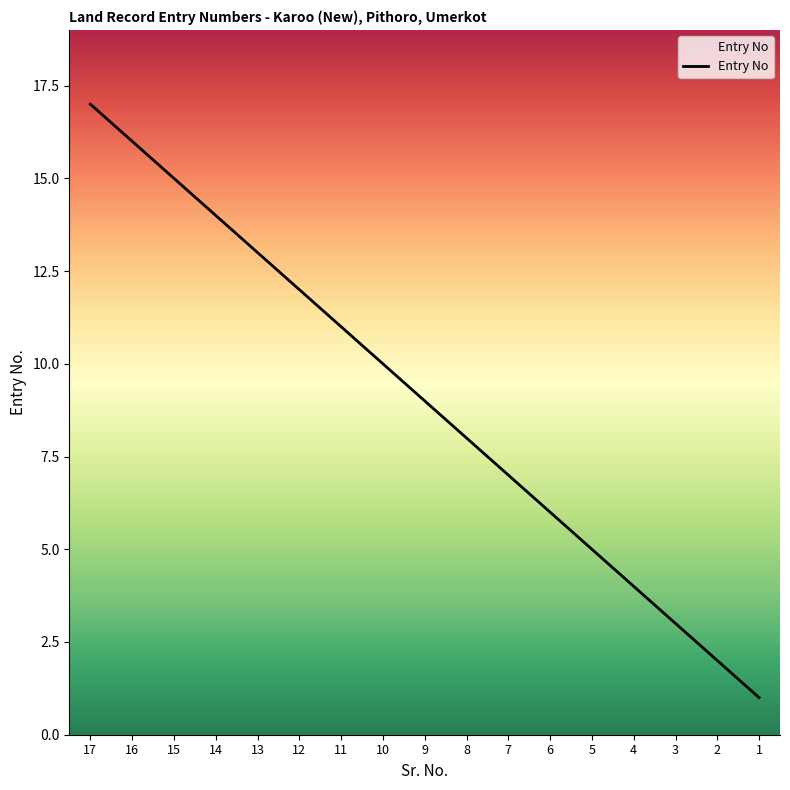

Where does the data first go above 9?

17